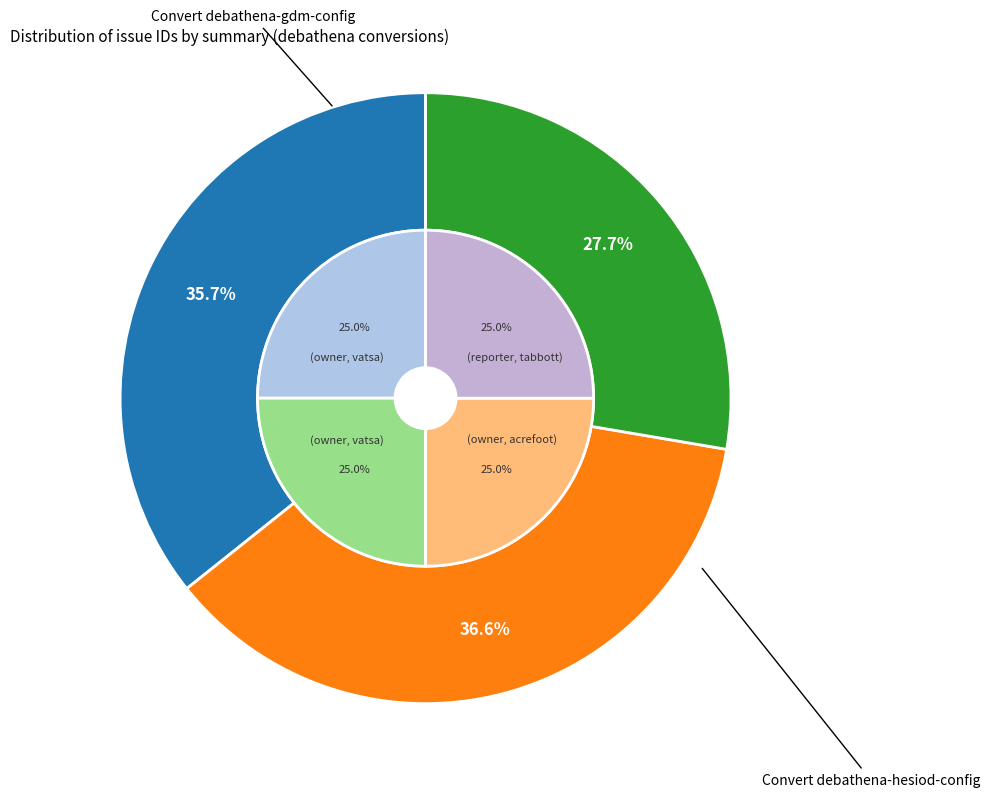

Rank the categories by value from highest to lowest.

Convert debathena-hesiod-config, Convert debathena-gdm-config, Convert debathena-kerberos-config